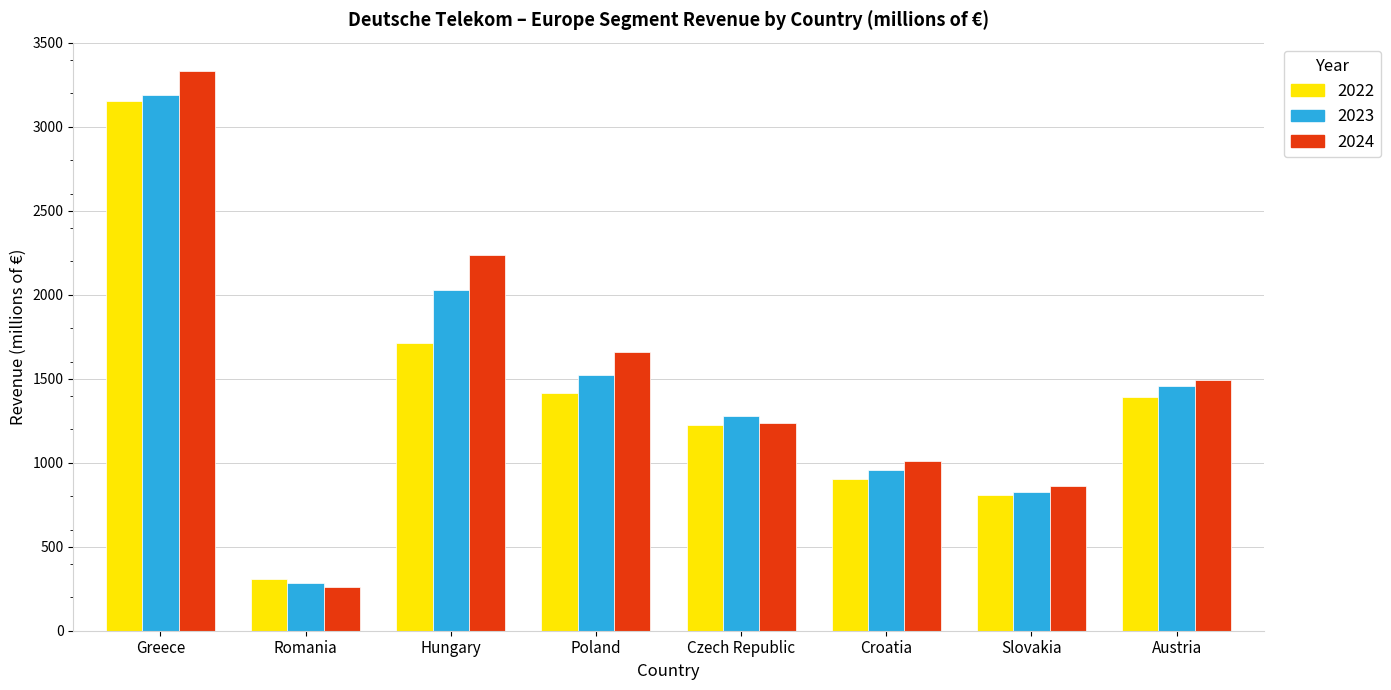

What is the sum of all 2023 values?

11548